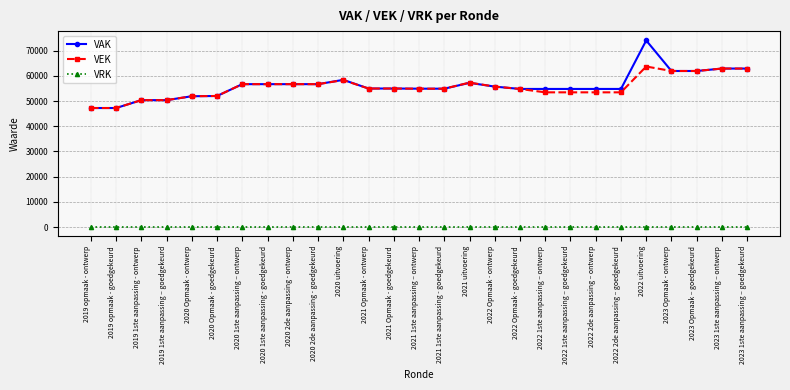

What position from the left is 2020 Opmaak - goedgekeurd?

6